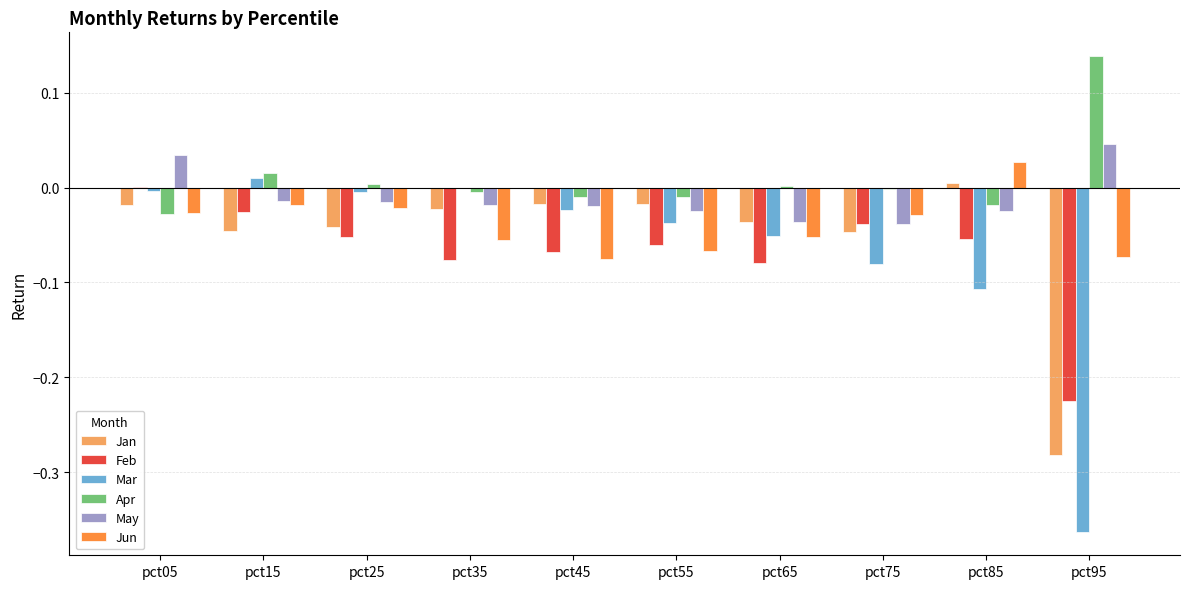

Is the value of Feb at pct65 greater than the value of Jan at pct25?

No